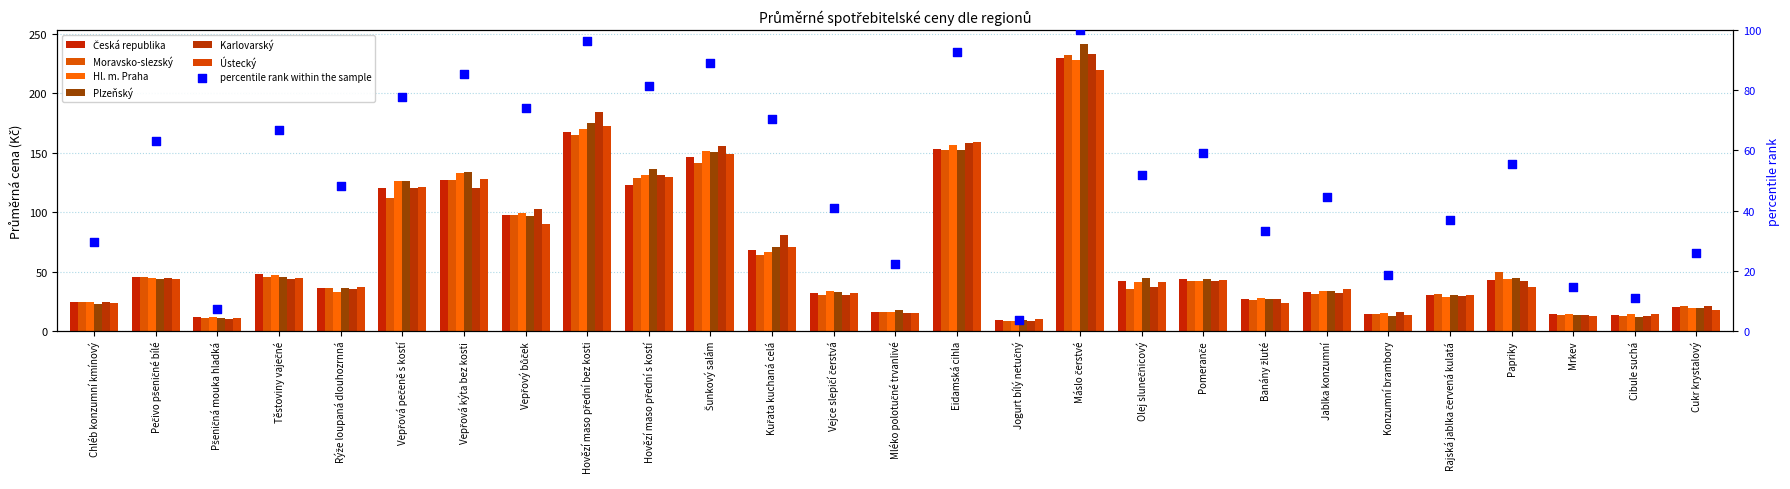

Which series contains the lowest Y value?

Karlovarský